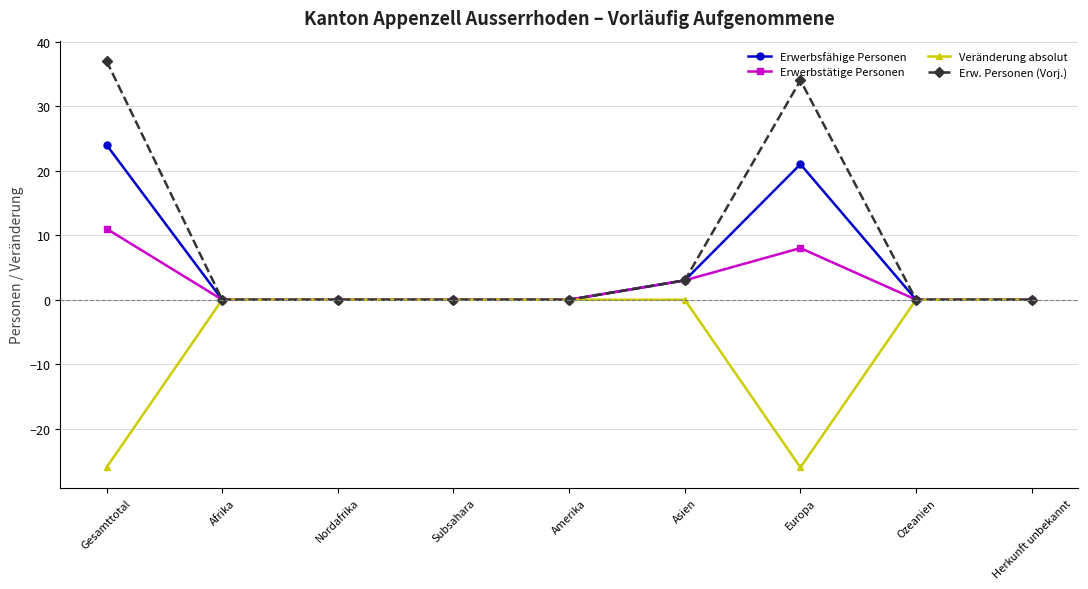

What is the sum of all Veränderung absolut values?

-52